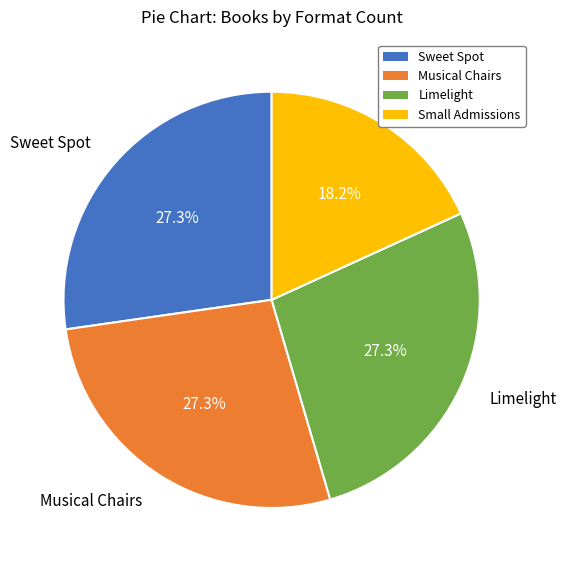

Does Limelight represent more than half of the total?

No